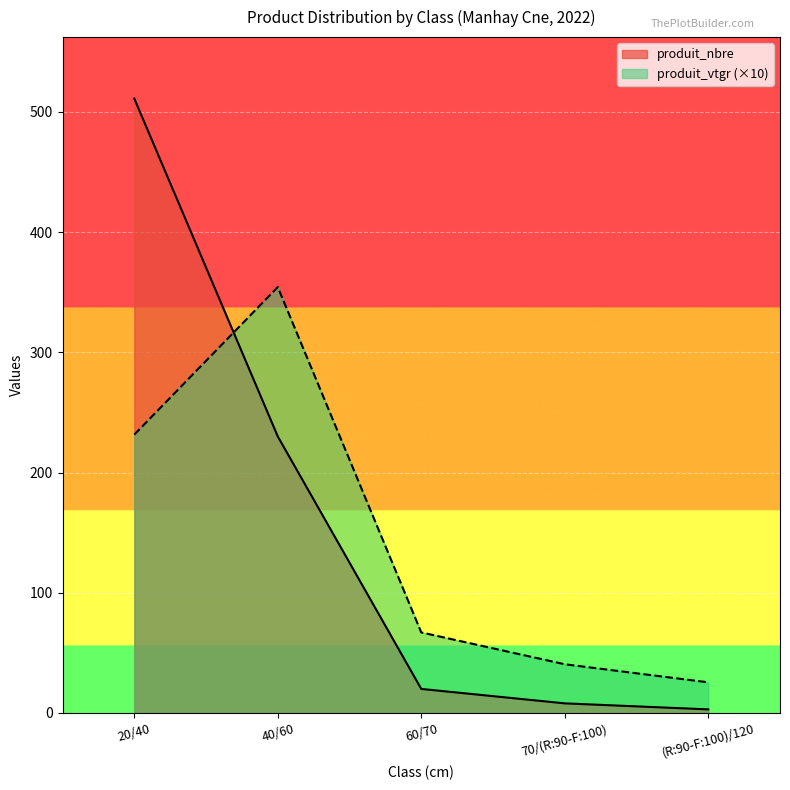

True or false: produit_nbre has a value of 26.2 at 60/70.

False